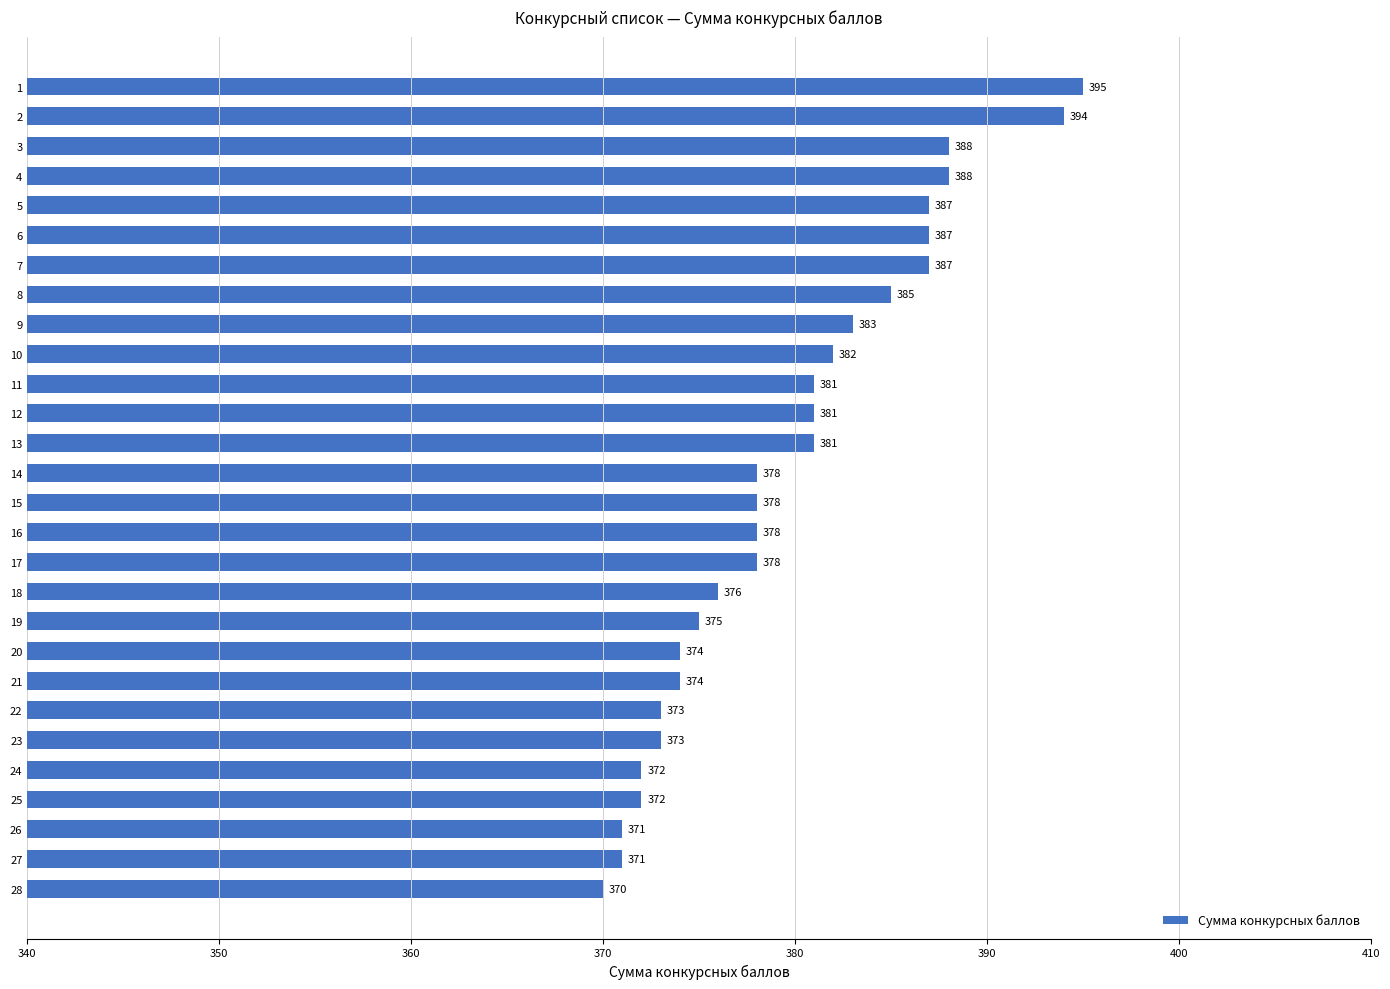

What is the value of the 19th bar from the top?

375